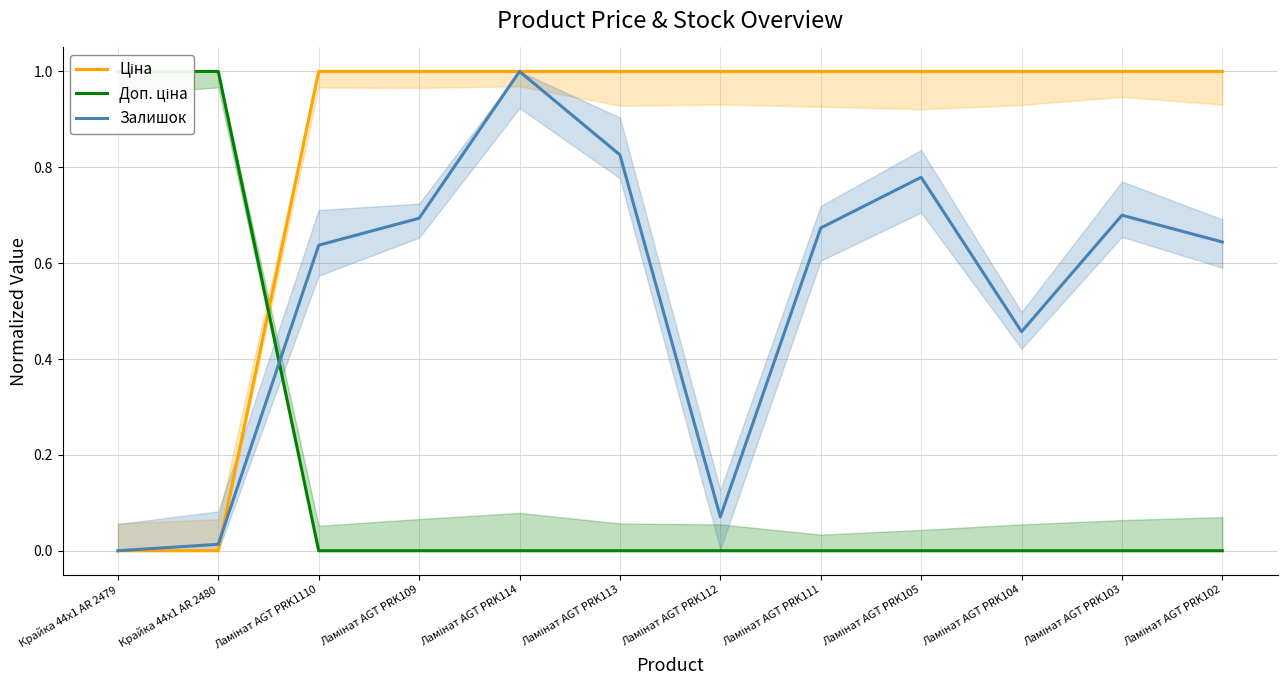

Which has a higher value, Ламінат AGT PRK114 or Ламінат AGT PRK112?

Ламінат AGT PRK114